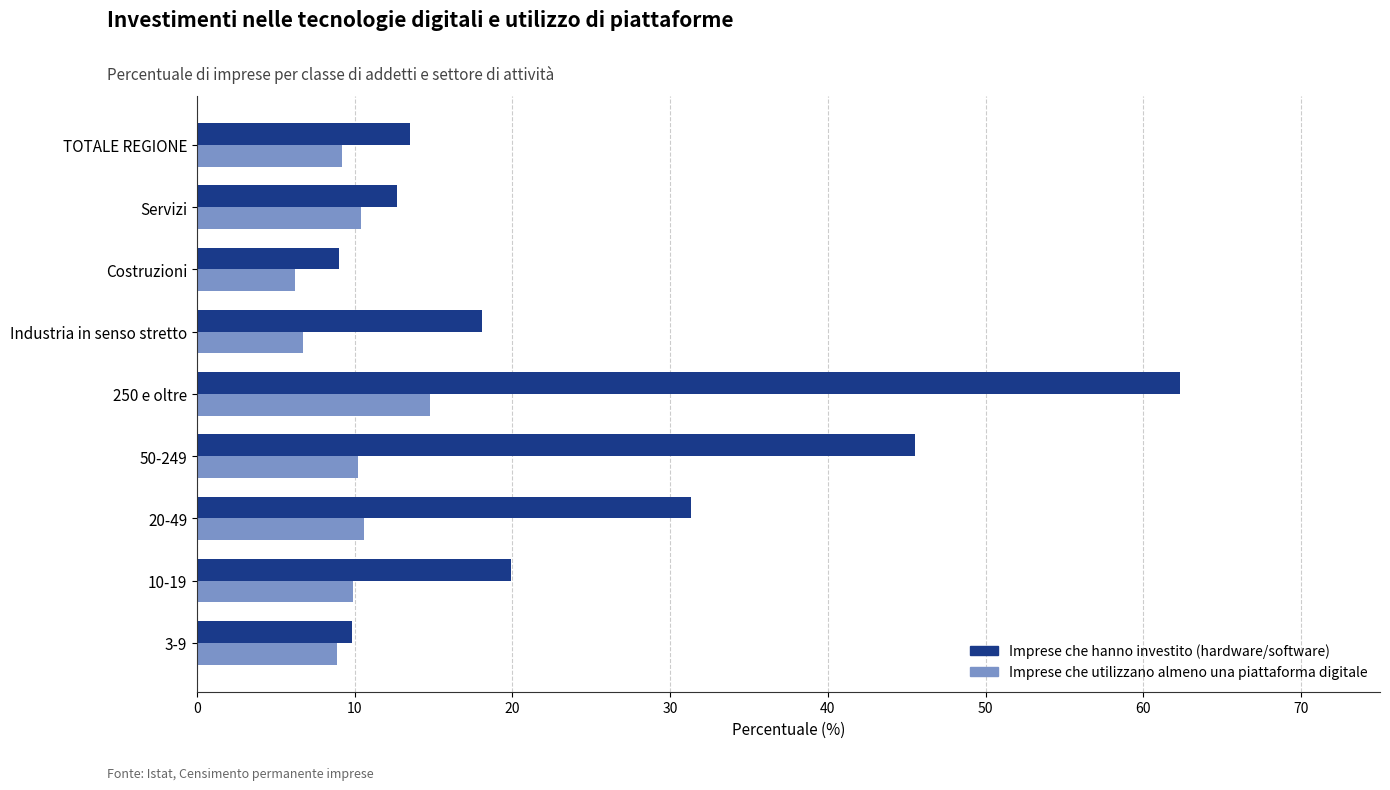

At which category is the sum across all series the highest?

250 e oltre